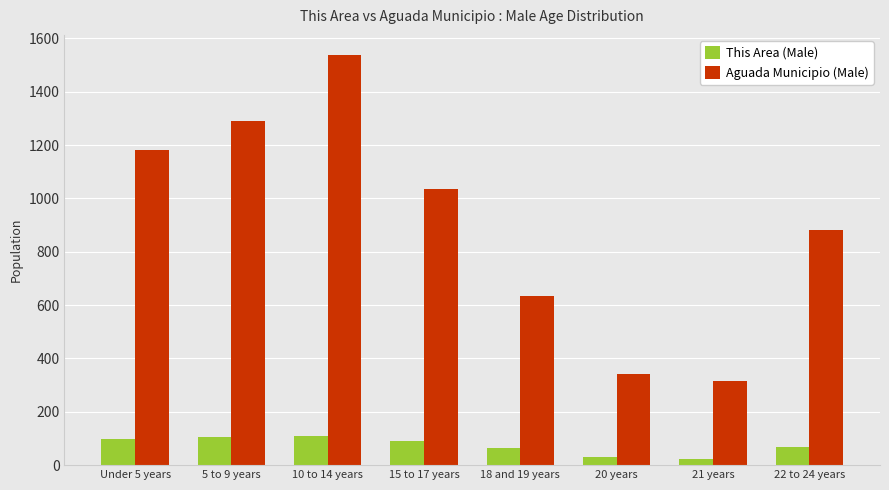

The This Area (Male) series shows 23 at 21 years. True or false?

True